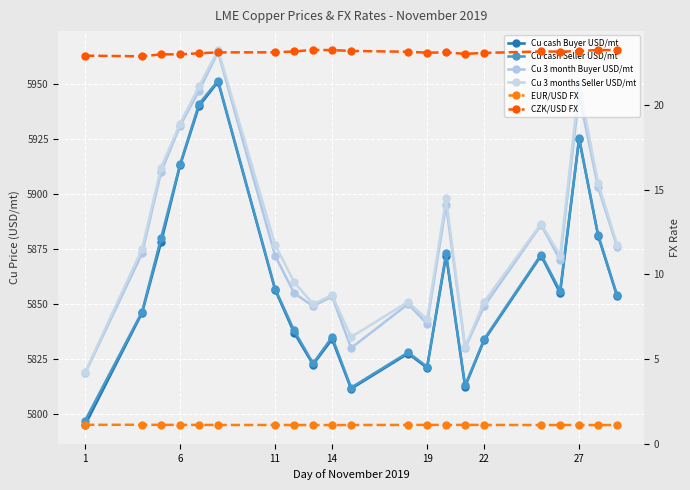

How many data points does each series have?

21